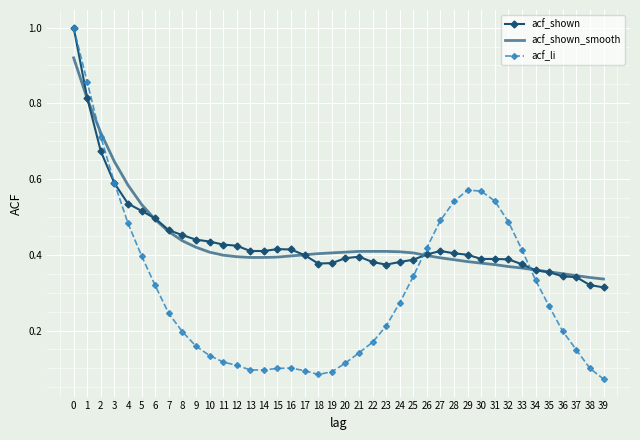

The value of acf_li at 14 is 0.0. True or false?

False